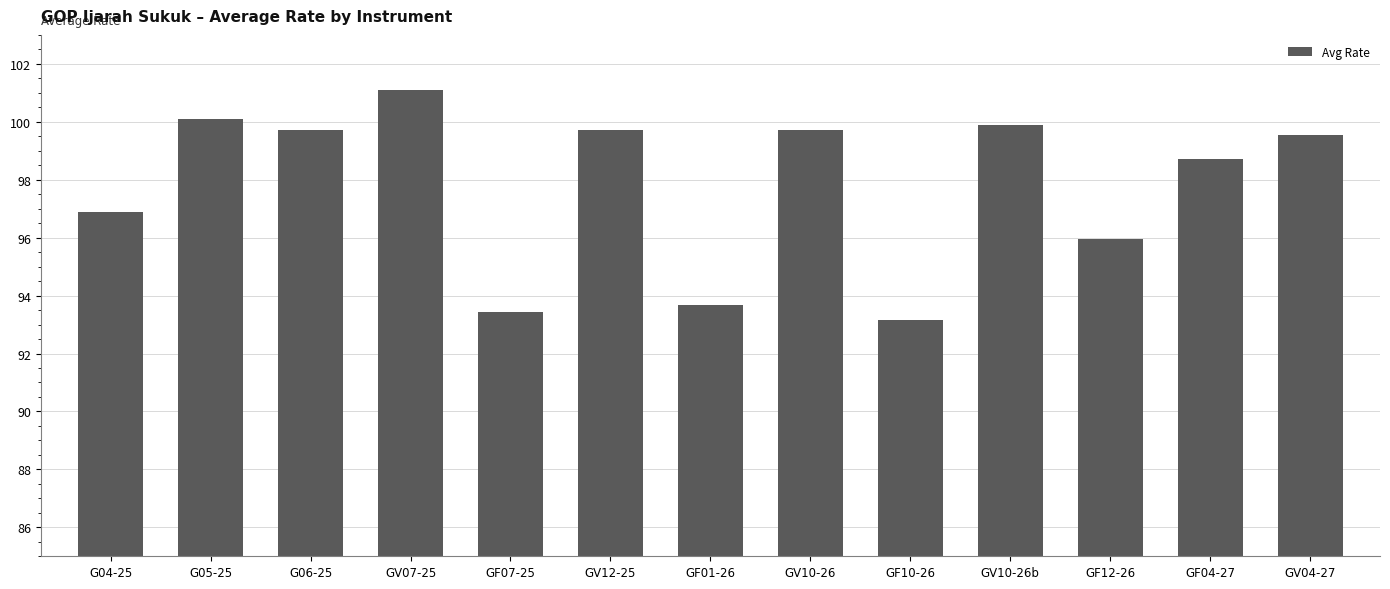

Which label corresponds to the smallest value in the chart?

GF10-26